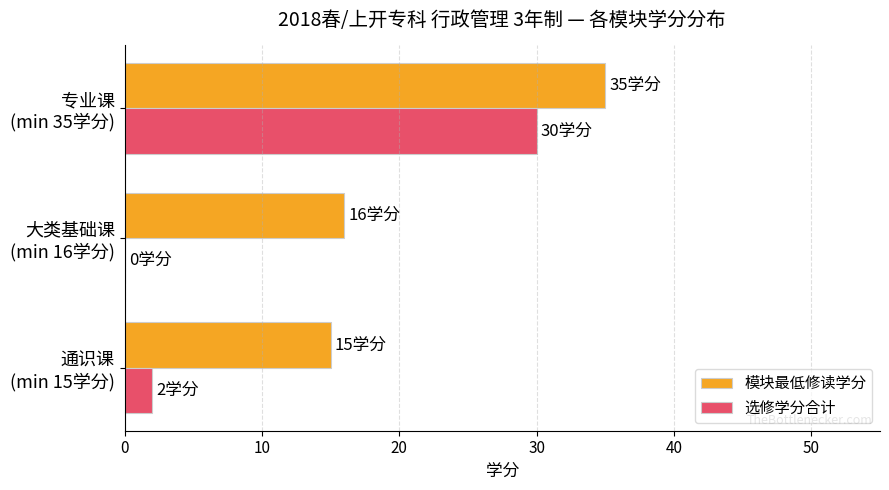

Which series has the largest total across all categories?

模块最低修读学分